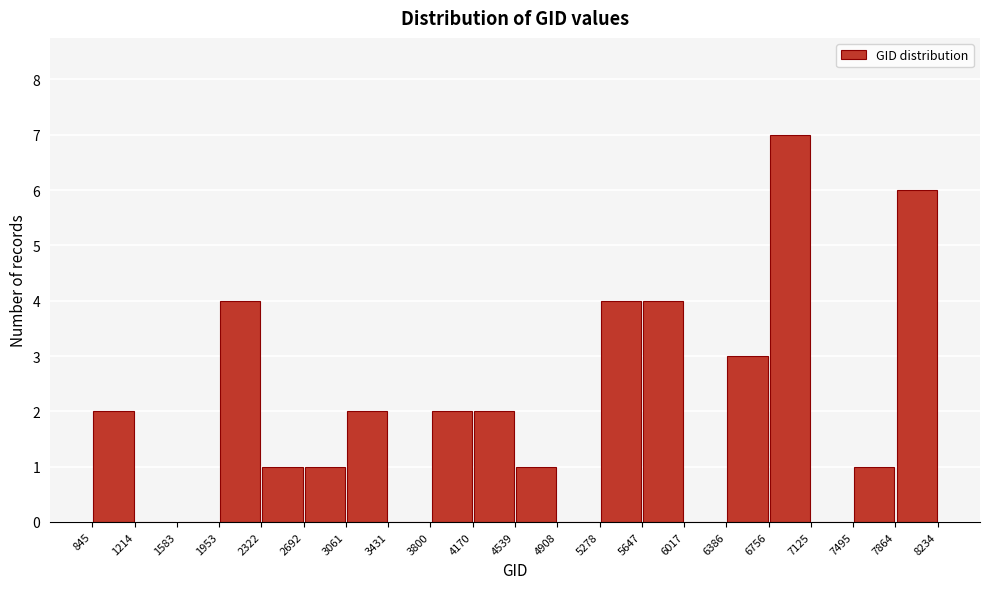

Which range on the x-axis has the tallest bar?

6756 to 7125